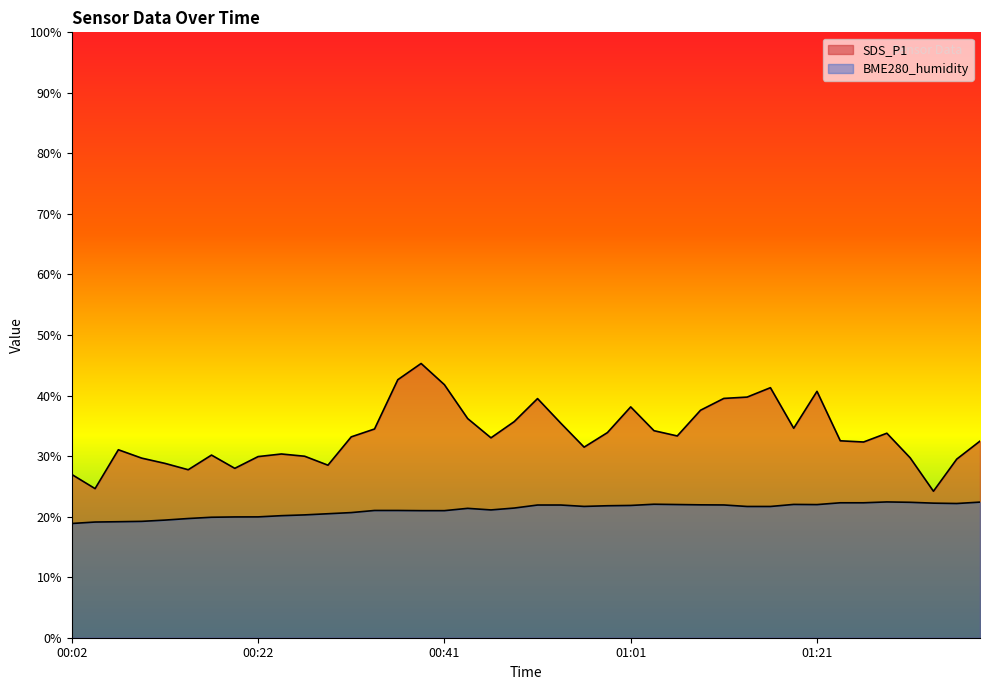

Rank the categories by BME280_humidity value from highest to lowest.

01:28, 01:38, 01:31, 01:23, 01:26, 01:33, 01:35, 01:03, 01:18, 01:06, 01:21, 01:08, 01:11, 00:51, 00:54, 01:01, 00:58, 00:56, 01:13, 01:16, 00:49, 00:44, 00:46, 00:34, 00:37, 00:39, 00:41, 00:31, 00:29, 00:27, 00:24, 00:22, 00:19, 00:17, 00:14, 00:12, 00:09, 00:07, 00:04, 00:02